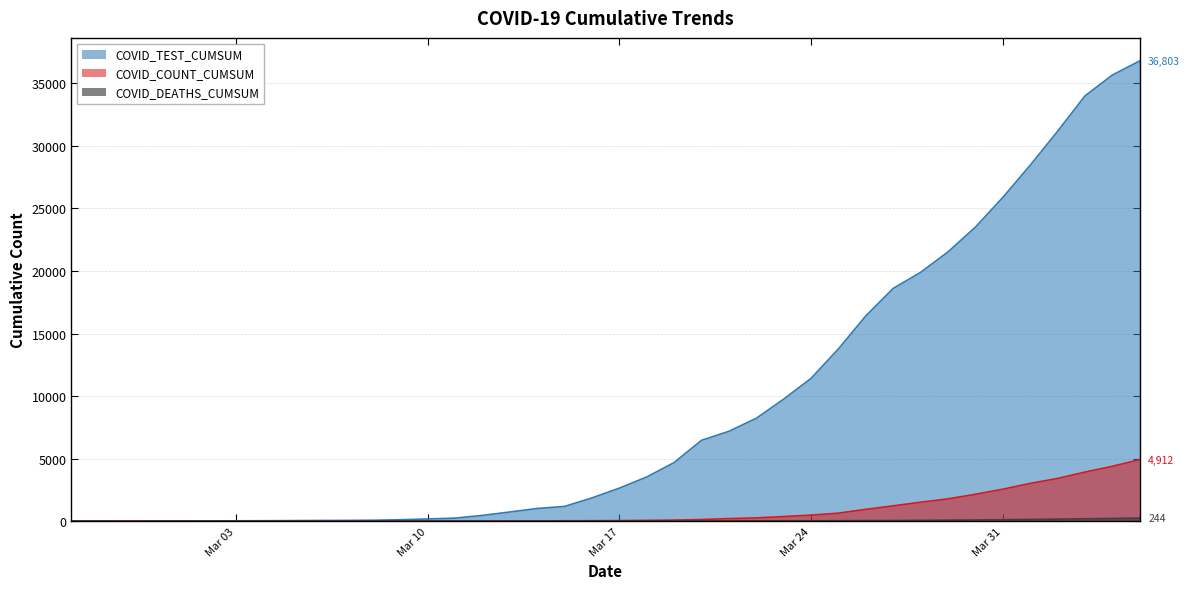

Which series has the largest range (max minus min)?

COVID_TEST_CUMSUM